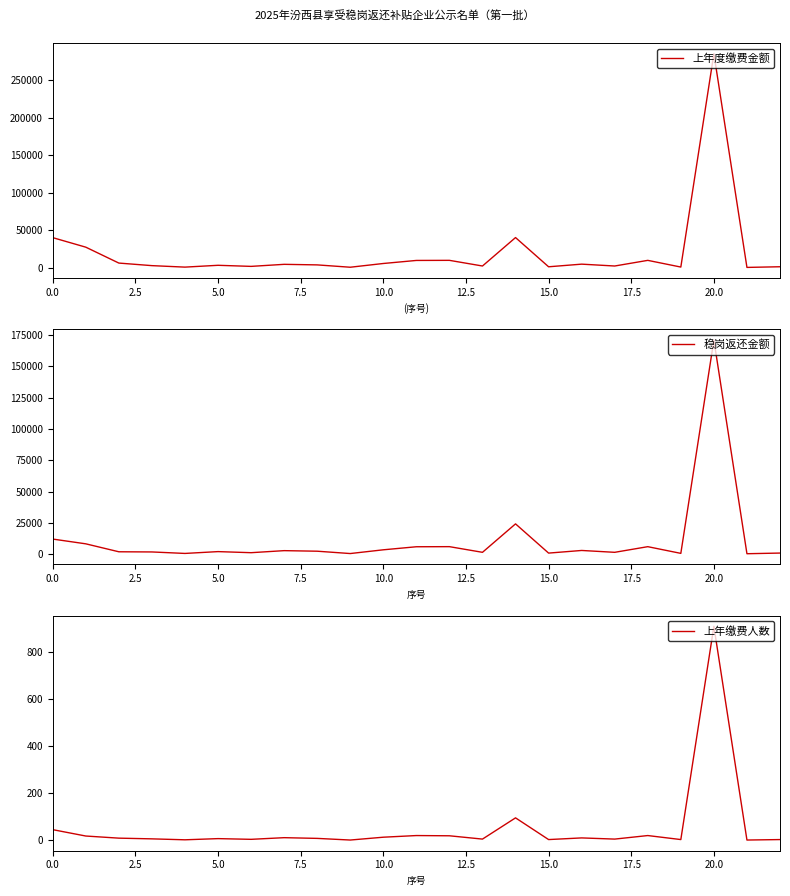

What position from the right is 18?

5